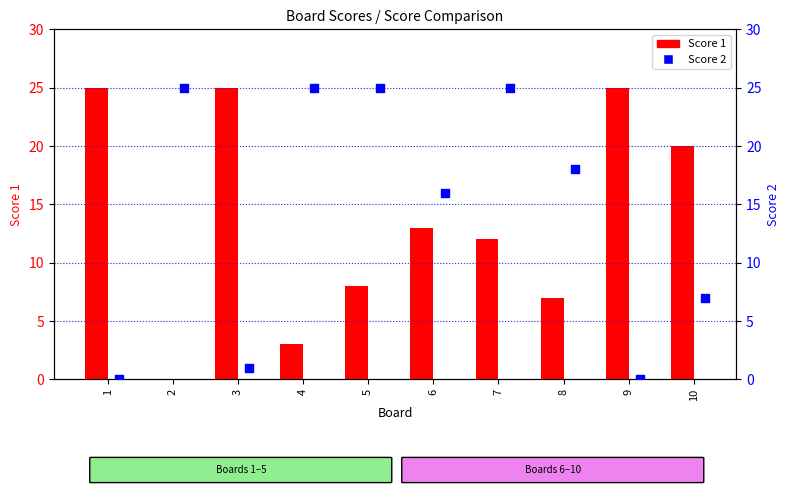

What are all the series names shown in the legend?

Score 1, Score 2